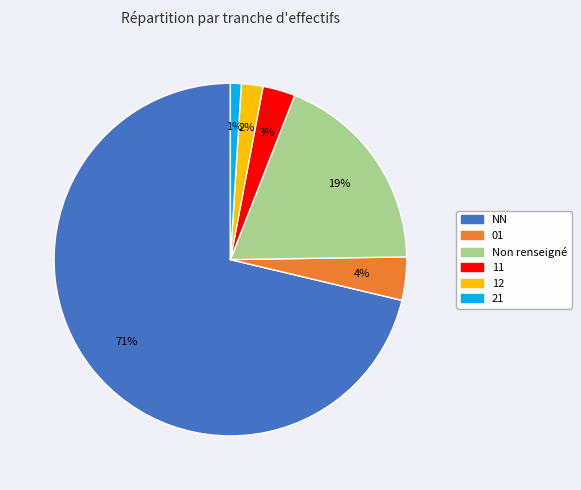

Count the number of slices in the pie.

6